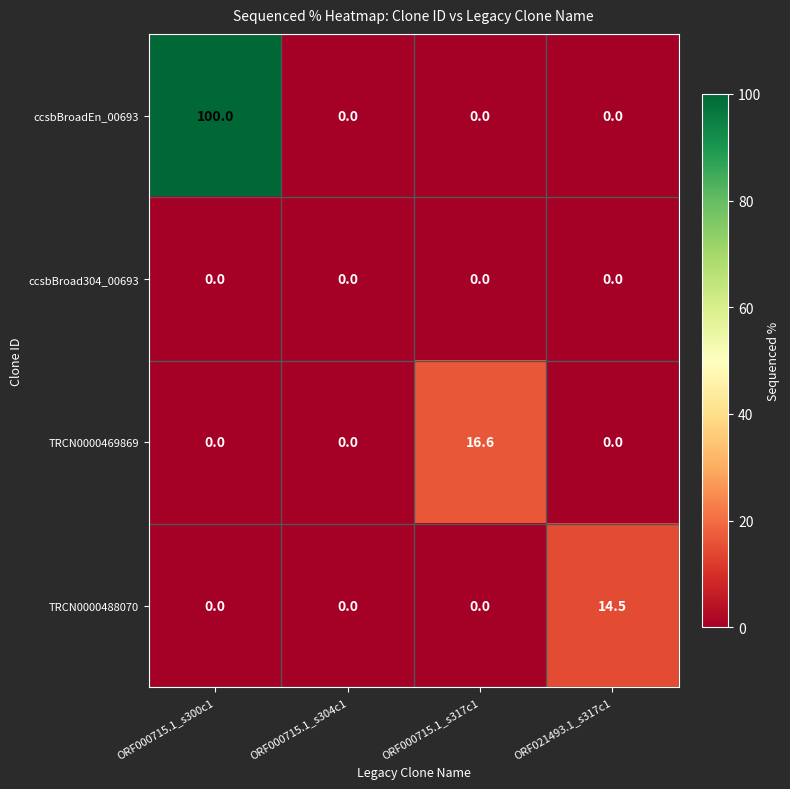

Which label corresponds to the largest value in the chart?

ORF000715.1_s300c1